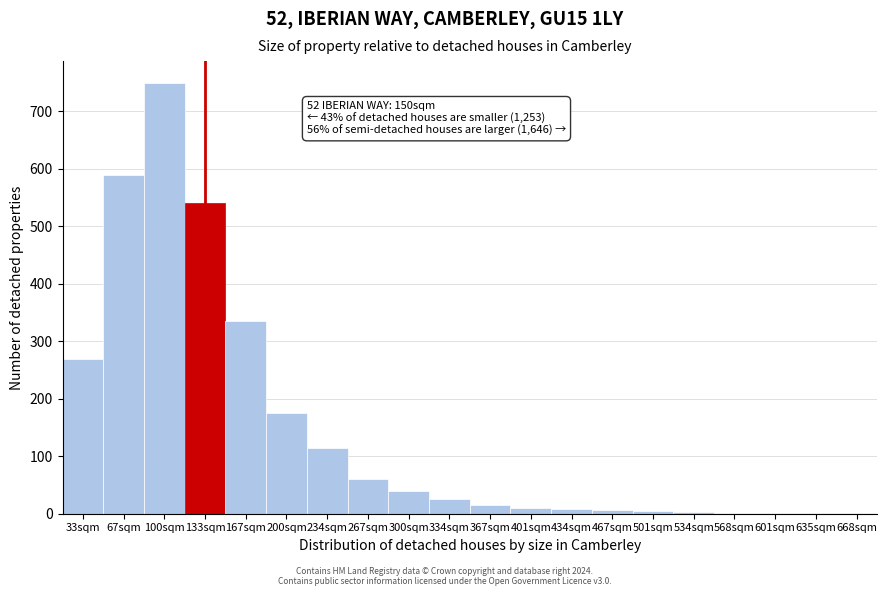

What is the sum of all values?

2952